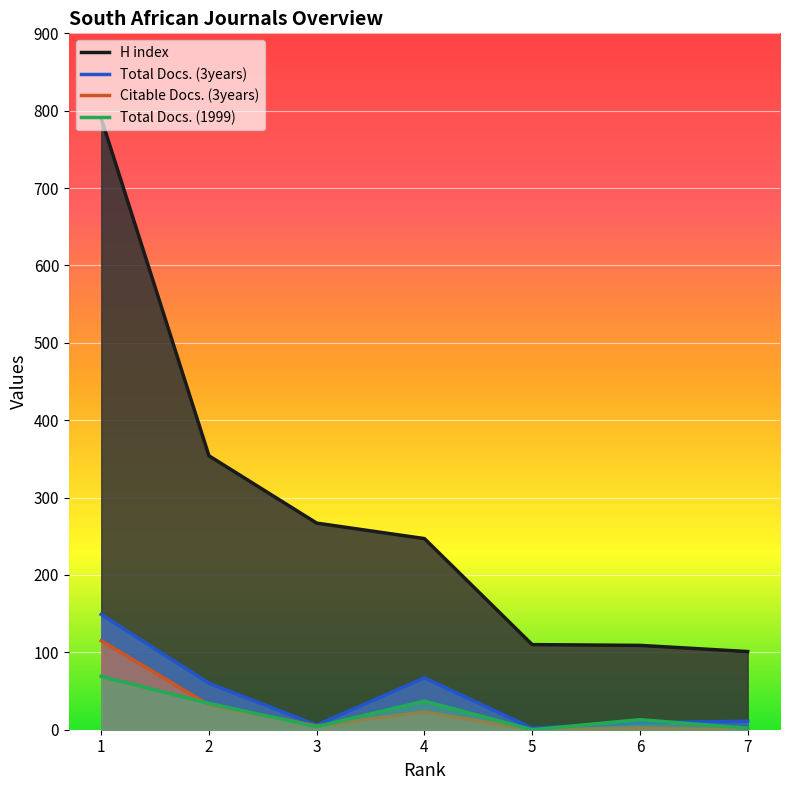

At which category does Total Docs. (3years) reach its first local peak?

4